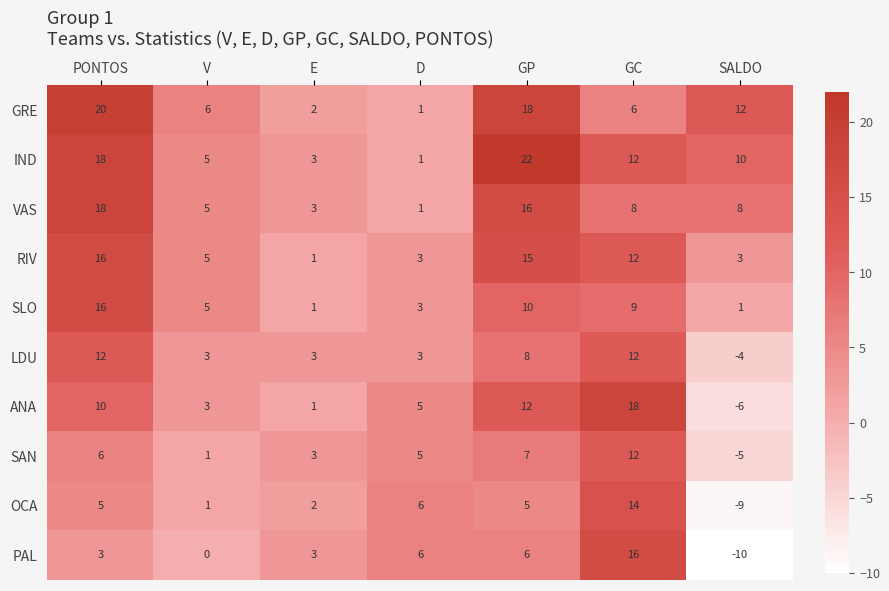

What is the sum of the RIV values at SALDO and E?

4